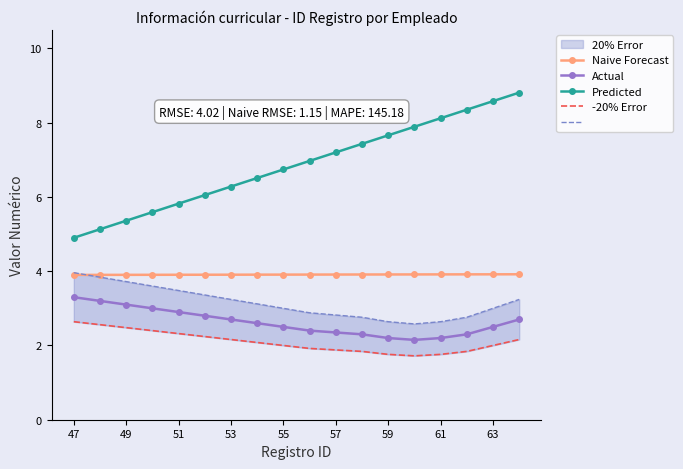

Read the Naive Forecast value at 63.

3.9